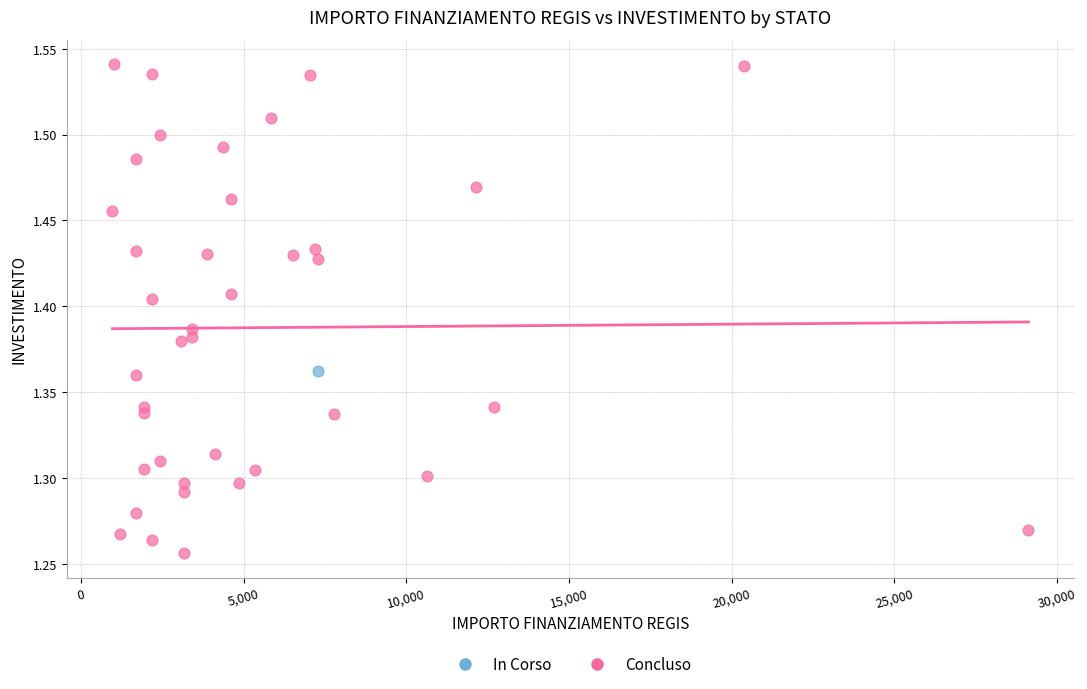

What are all the series names shown in the legend?

In Corso, Concluso